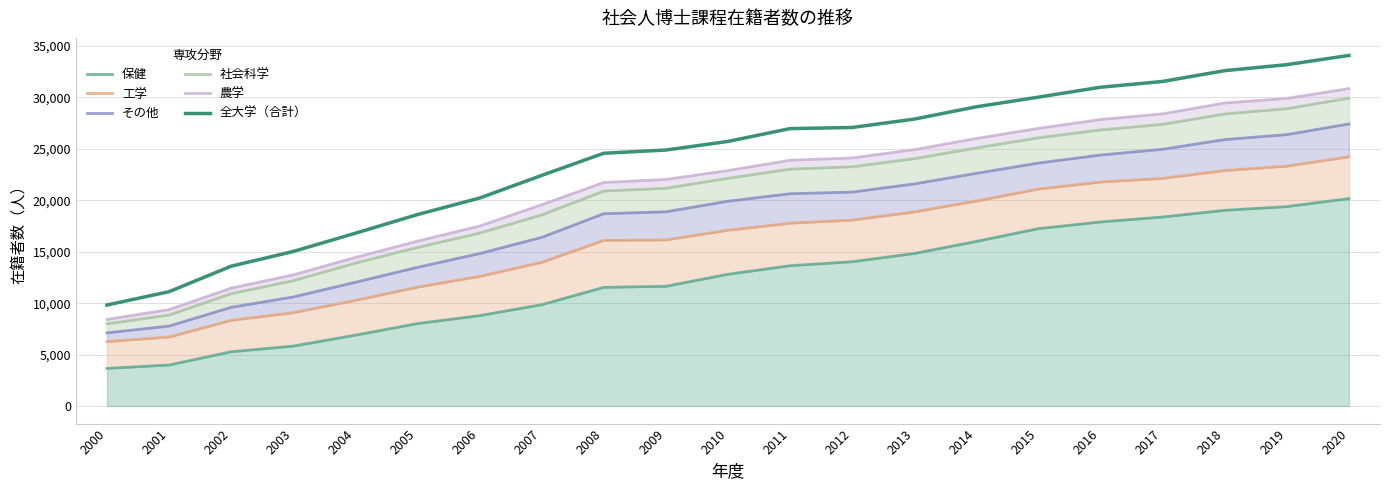

At how many categories does at least one series exceed 19287?

15